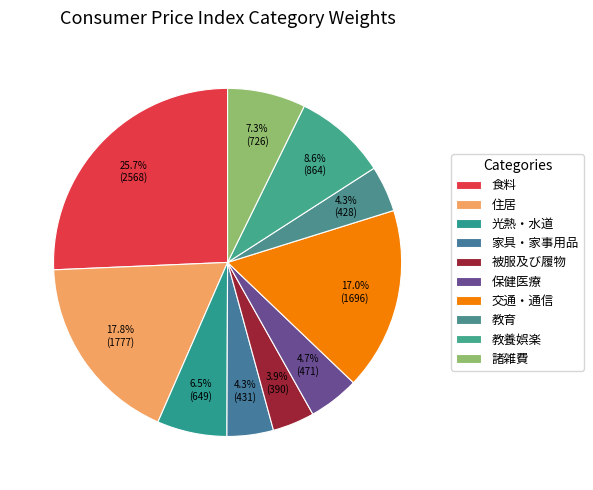

To the nearest percent, what is the difference between the 交通・通信 and 教育 slice percentages?

13%